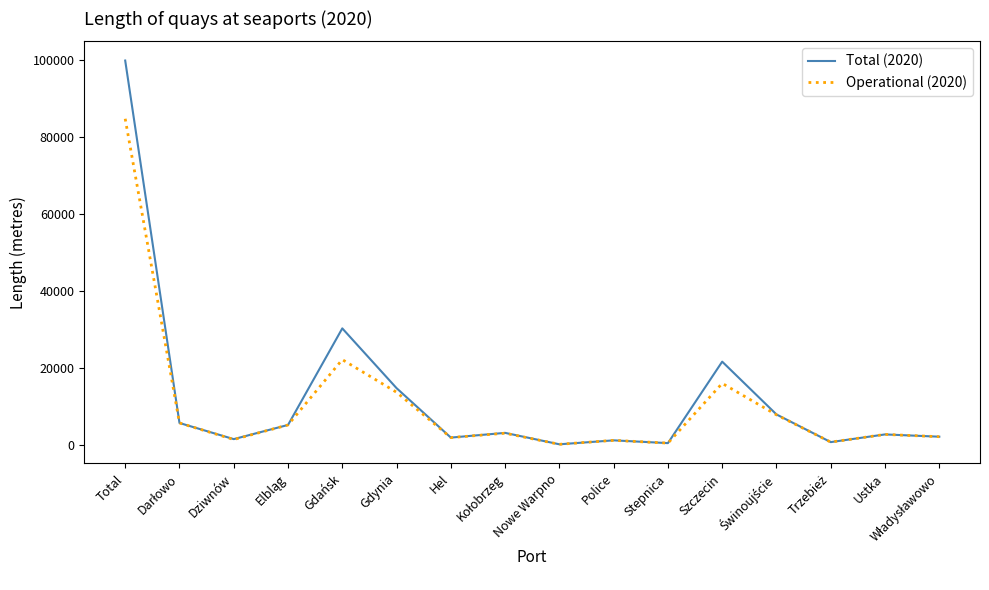

Where does the Operational (2020) series first go above 3074?

Total